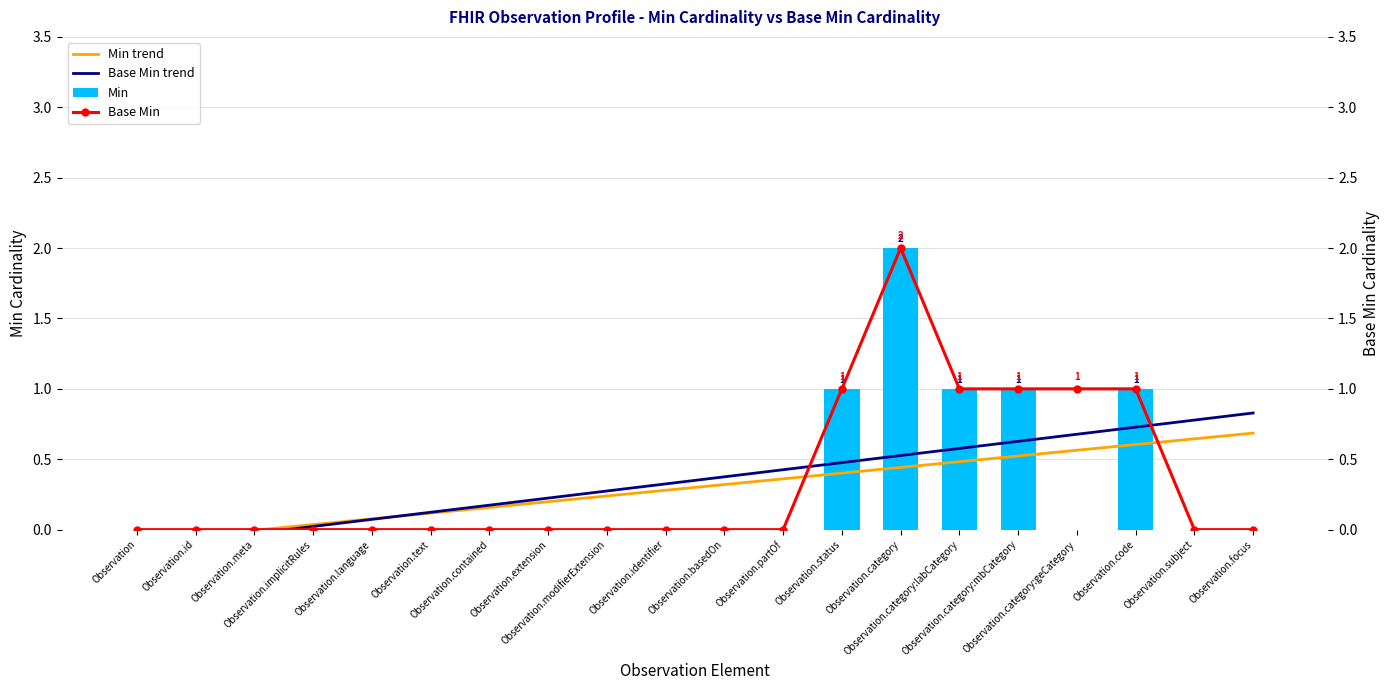

List the labels in order of Min value, smallest first.

Observation, Observation.id, Observation.meta, Observation.implicitRules, Observation.language, Observation.text, Observation.contained, Observation.extension, Observation.modifierExtension, Observation.identifier, Observation.basedOn, Observation.partOf, Observation.category:geCategory, Observation.subject, Observation.focus, Observation.status, Observation.category:labCategory, Observation.category:mbCategory, Observation.code, Observation.category